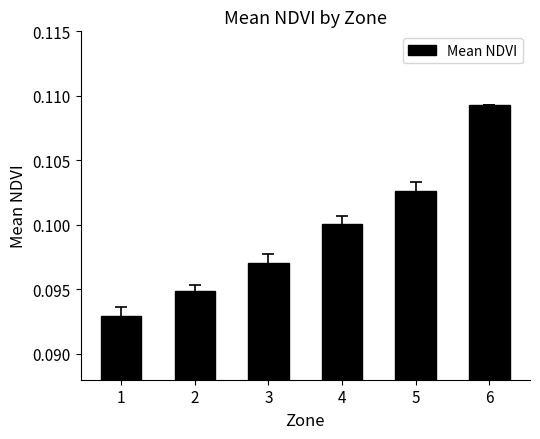

At which category does the chart reach its minimum across all series?

1